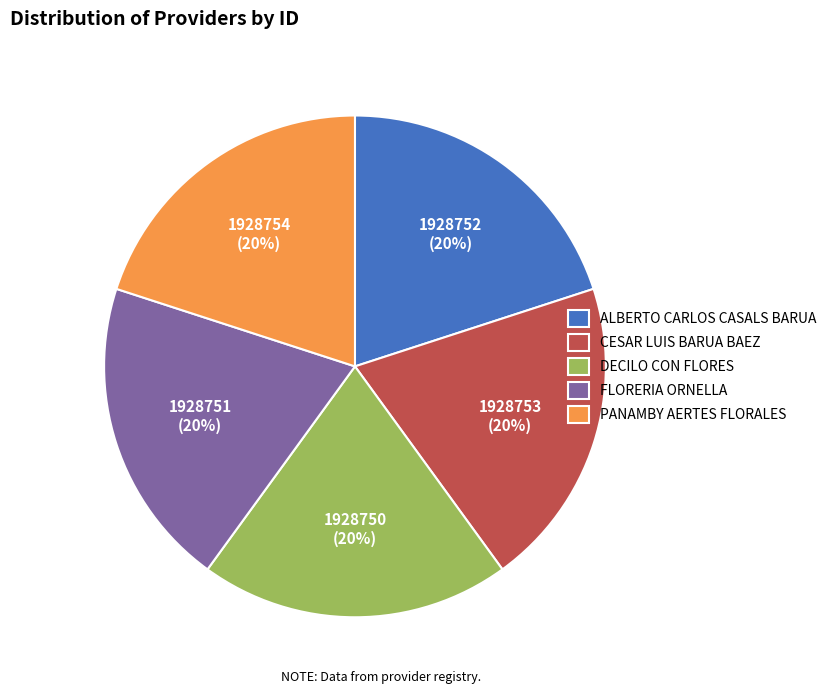

Approximately how many times larger is the value at FLORERIA ORNELLA compared to DECILO CON FLORES?

1.0